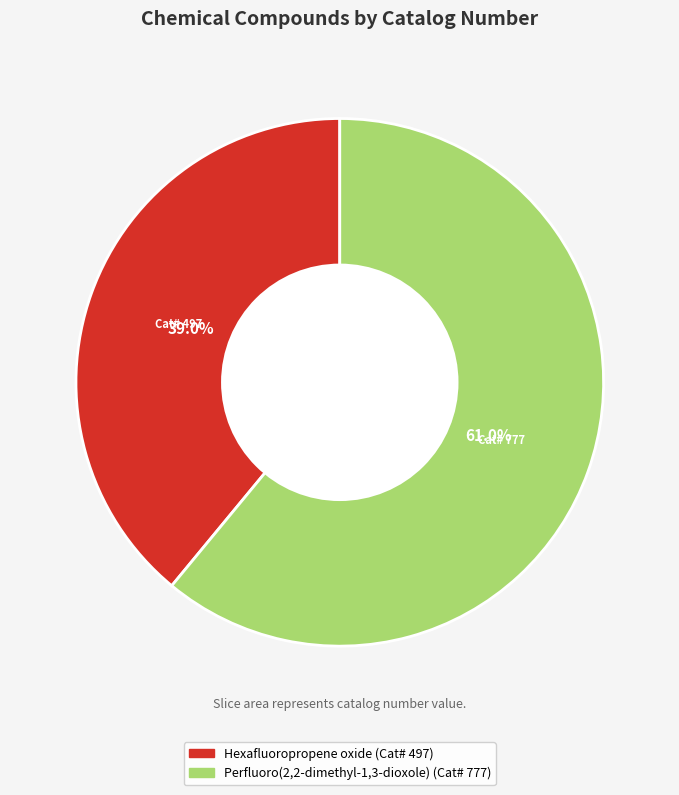

How many segments does this pie chart have?

2